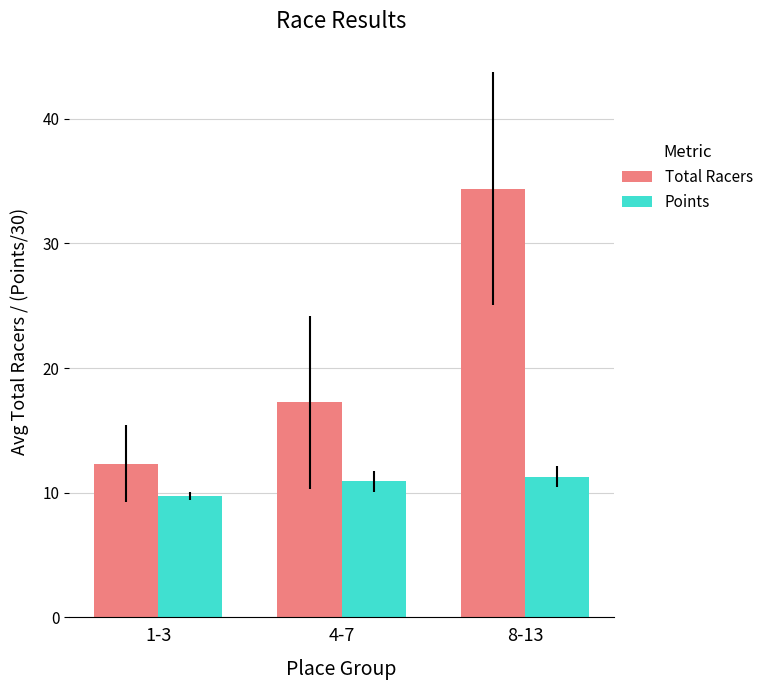

What is the label of the 1st bar from the right?

8-13